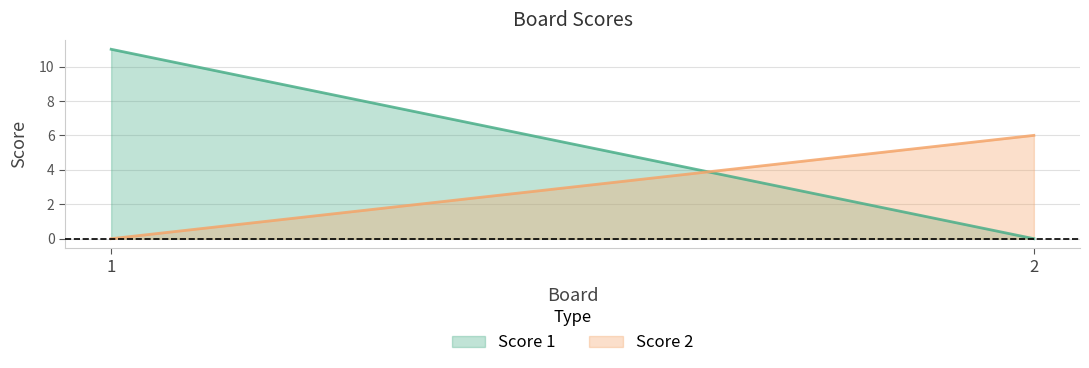

The Score 2 series shows 6 at 2. True or false?

True